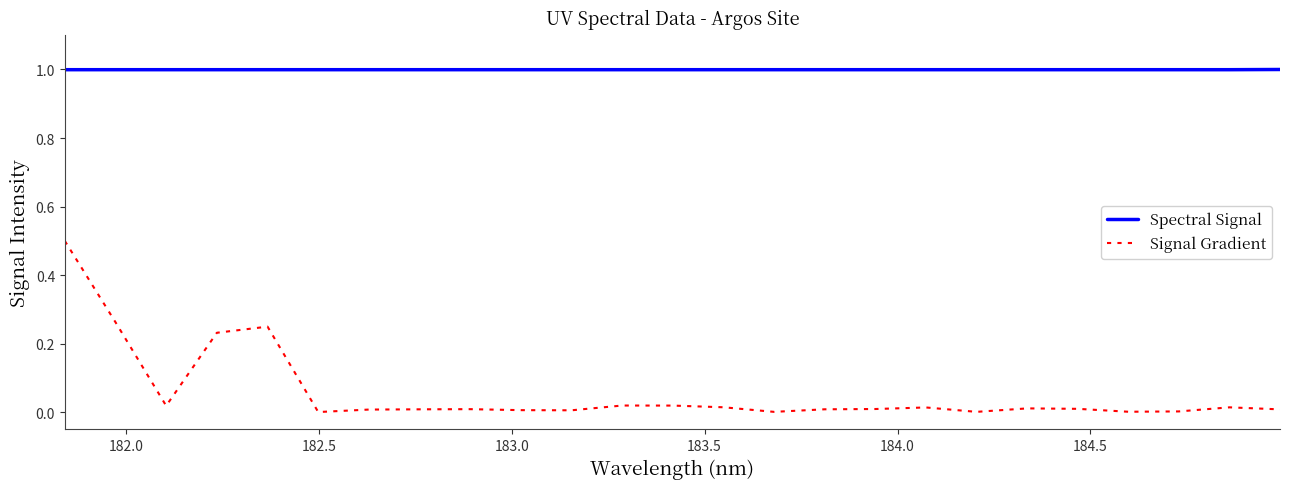

Which series has the largest range (max minus min)?

Signal Gradient